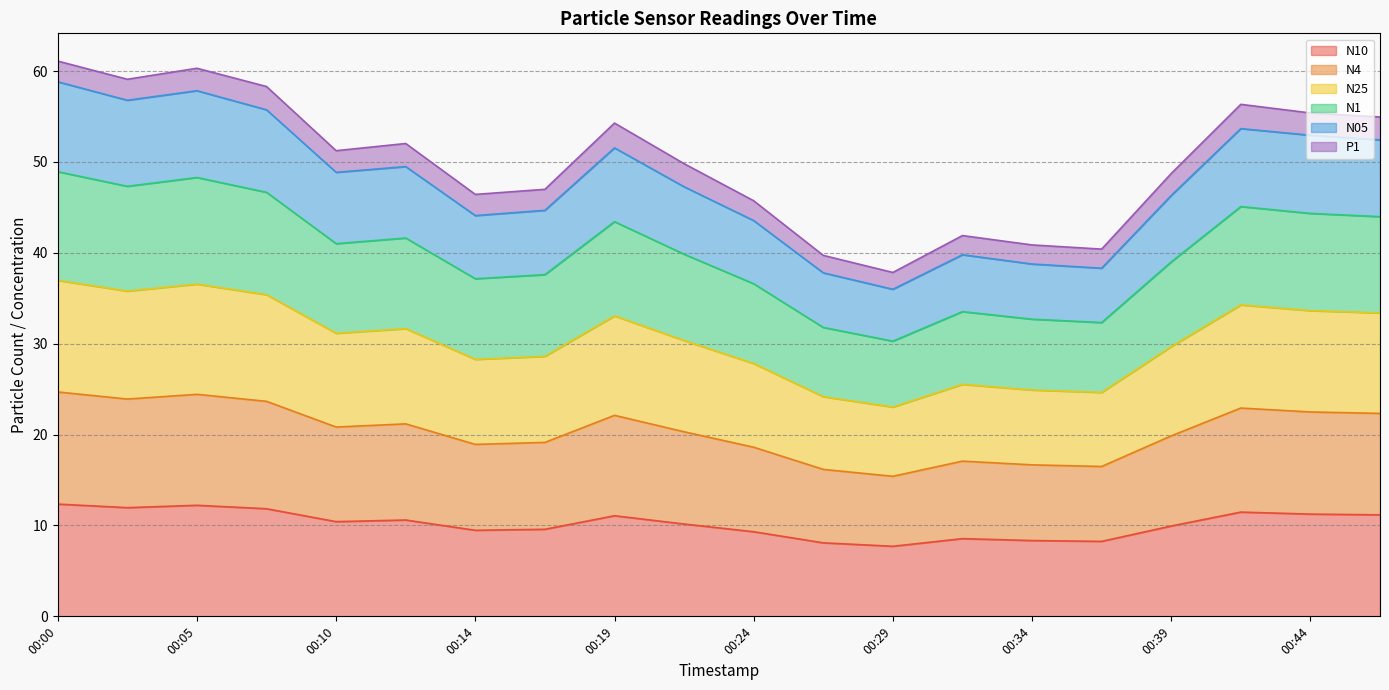

Which category has the highest value across all series?

00:00